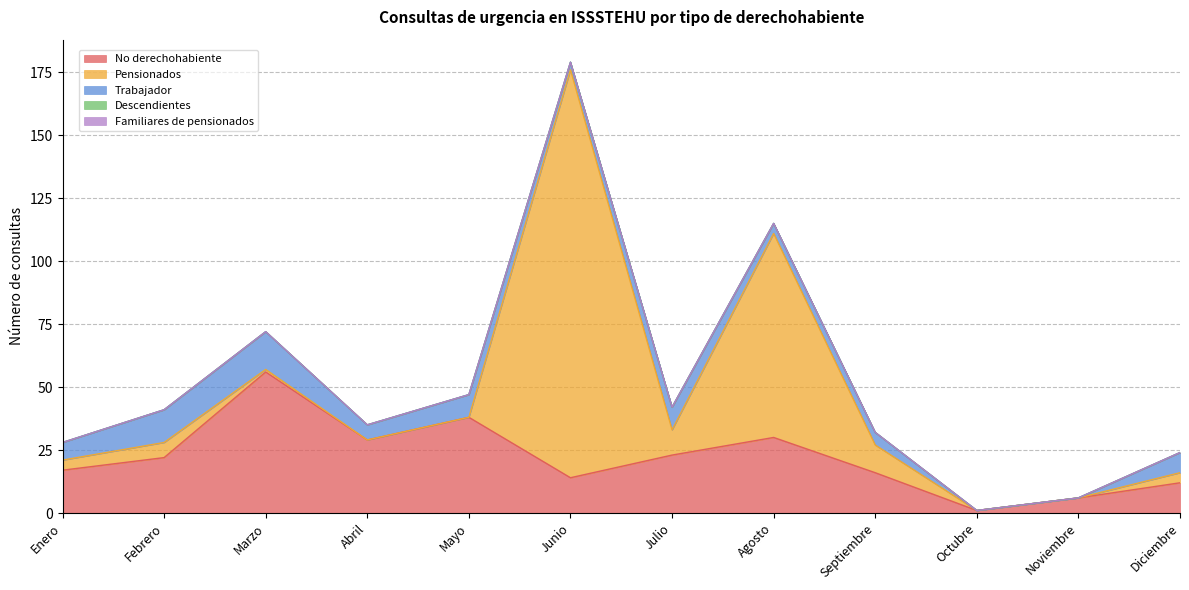

Does the chart display data point markers on the line(s)?

No